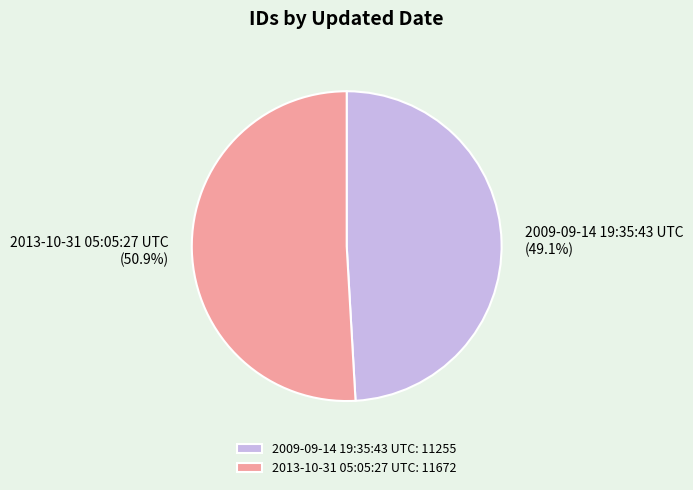

Rank the categories by value from lowest to highest.

2009-09-14 19:35:43 UTC, 2013-10-31 05:05:27 UTC